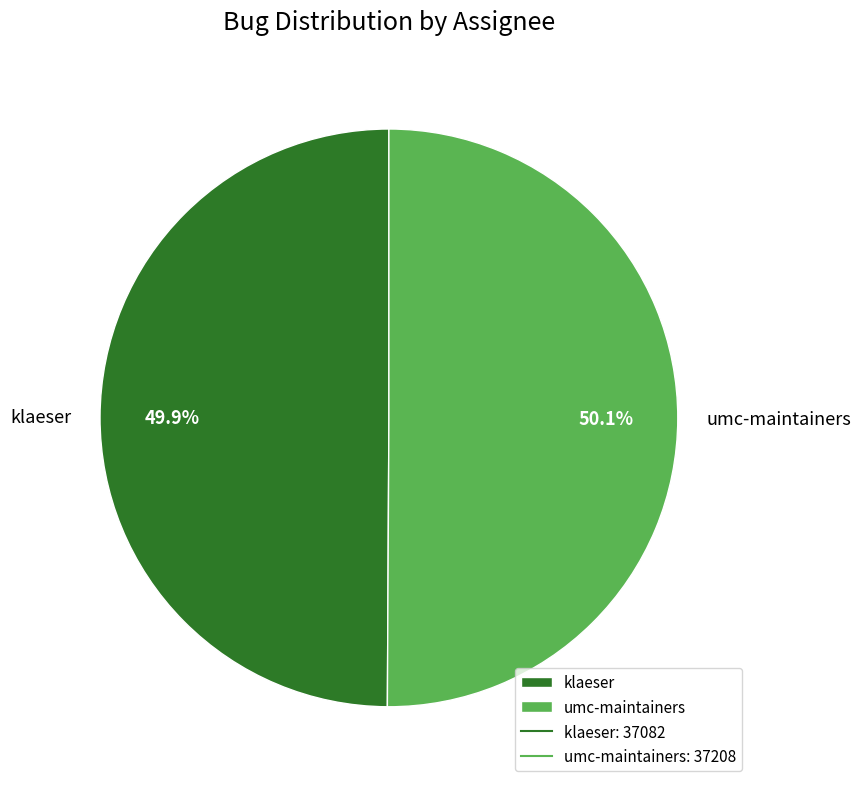

To the nearest percent, what percentage of the pie is klaeser?

50%